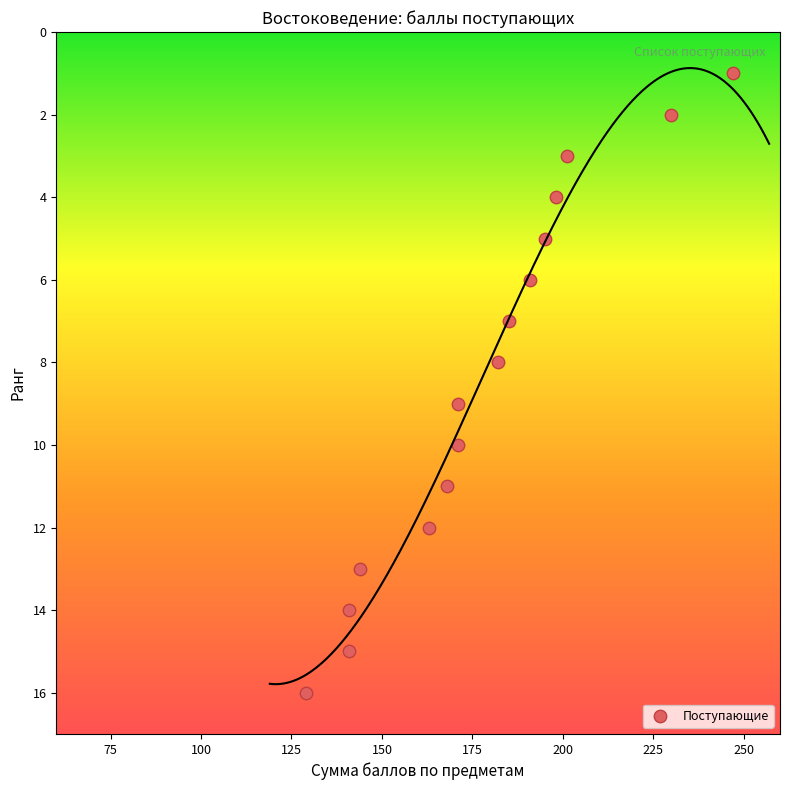

What is the range of Y values (max minus min)?

15